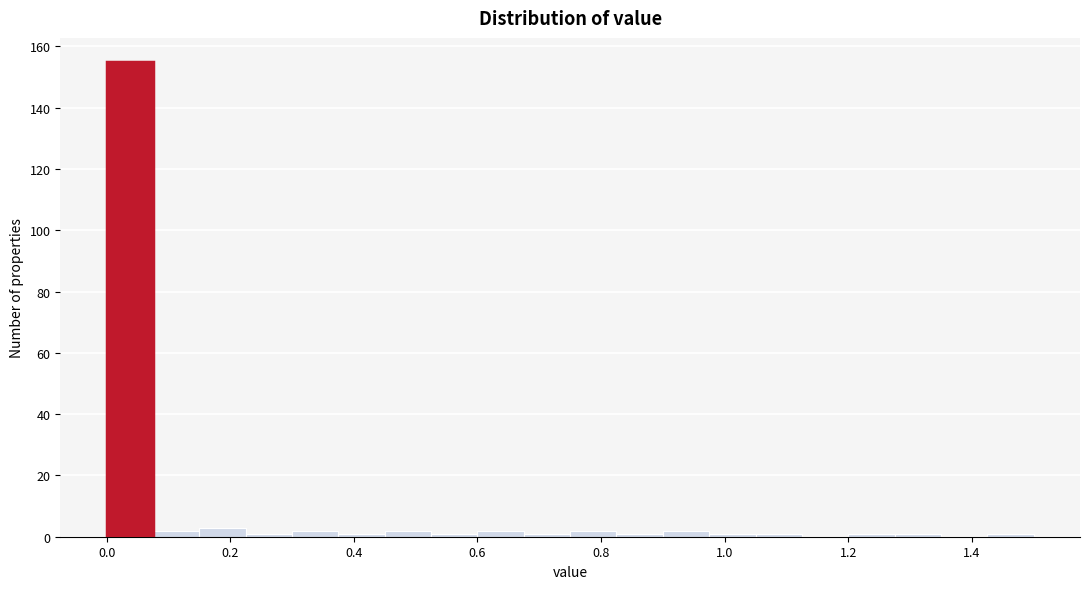

Around what value on the x-axis is the tallest bar? Give the approximate position of its centre, as read against the axis.

0.04